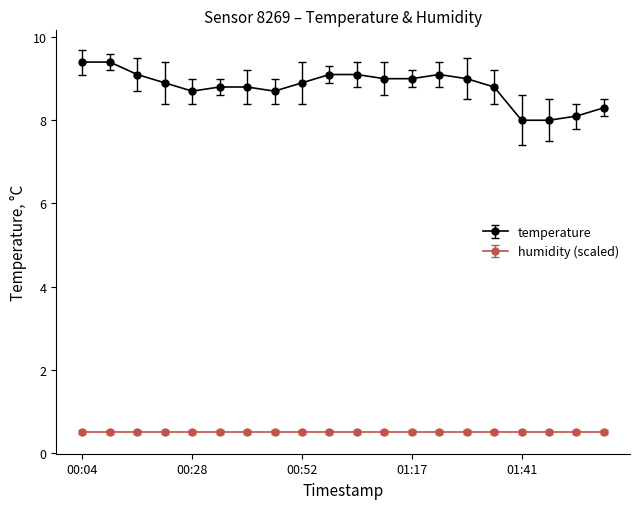

Which series has the largest total across all categories?

temperature